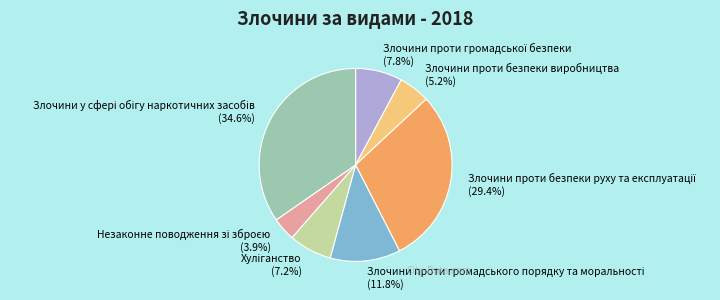

What portion of the pie excludes Злочини проти безпеки виробництва?

94.8%